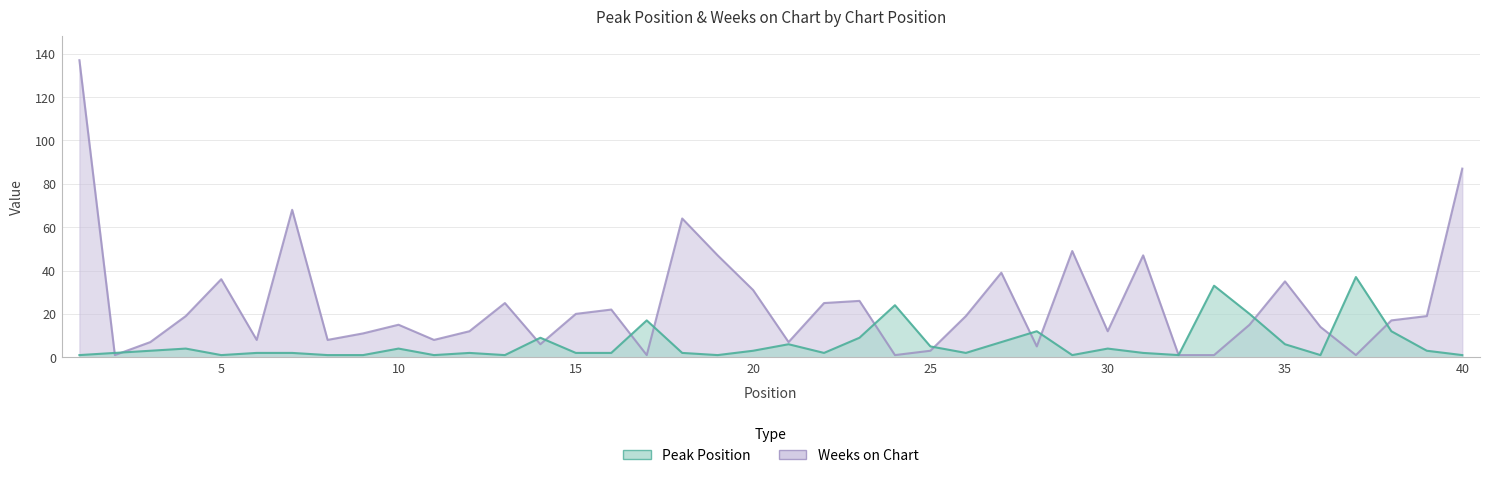

What are all the series names shown in the legend?

Peak Position, Weeks on Chart